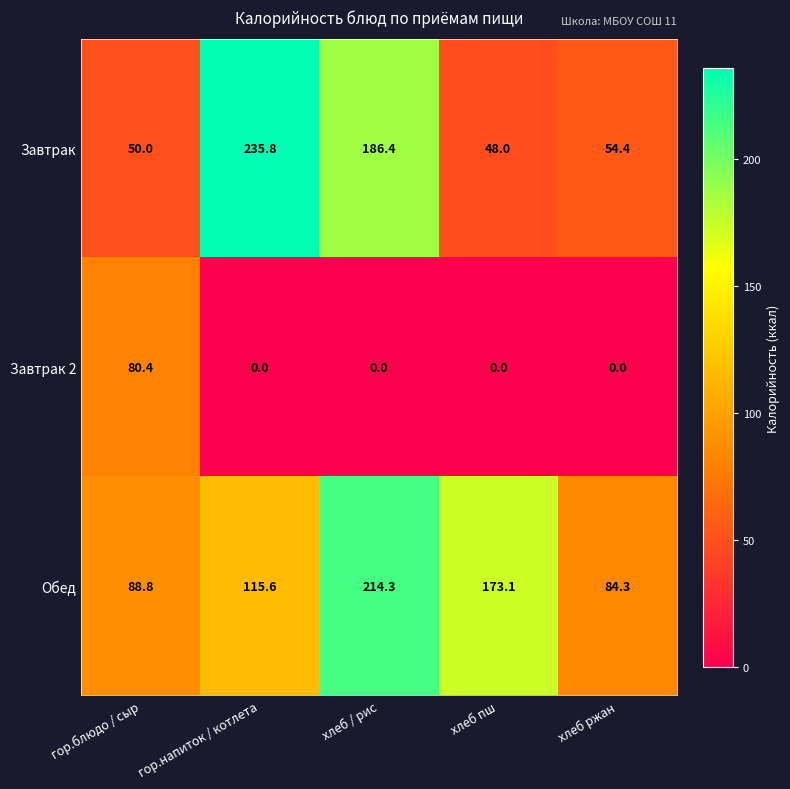

Where does the Завтрак series first go above 54?

гор.напиток / котлета